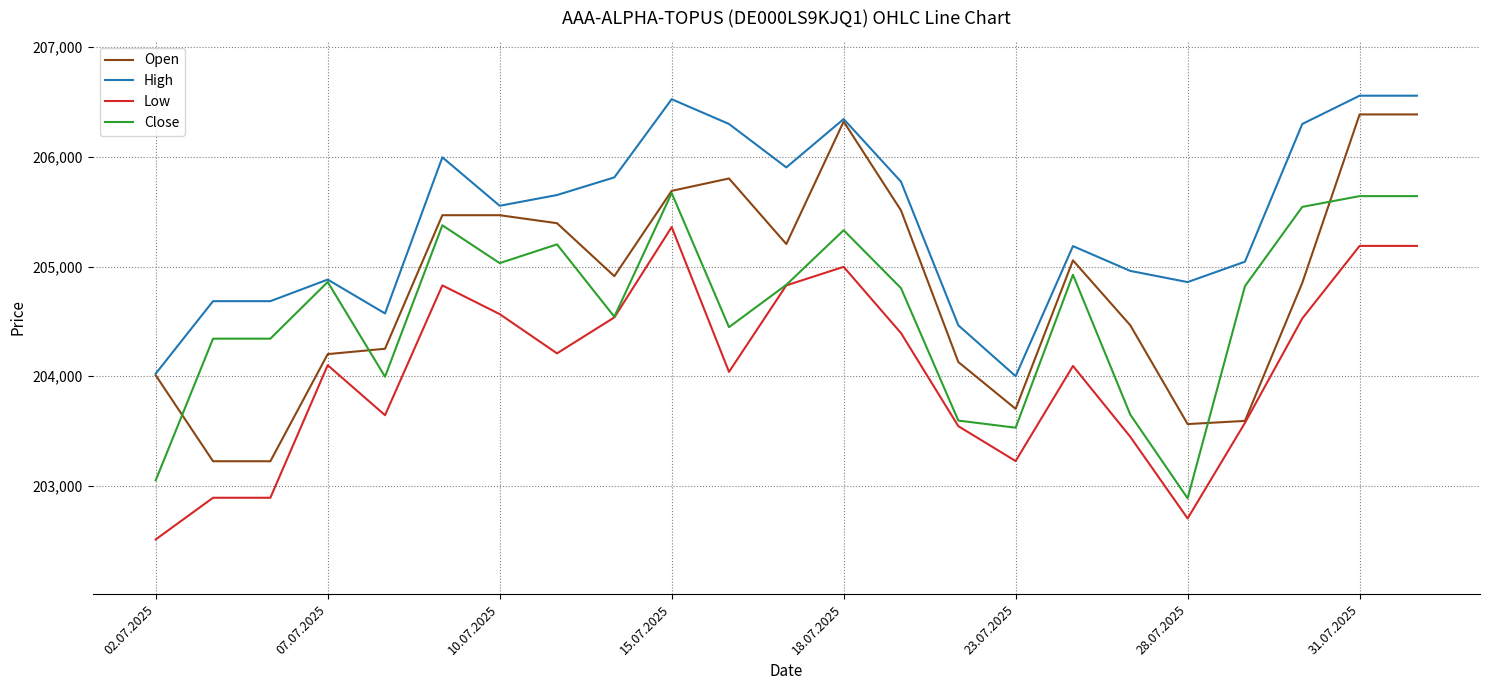

What is the highest value of the Open series?

206387